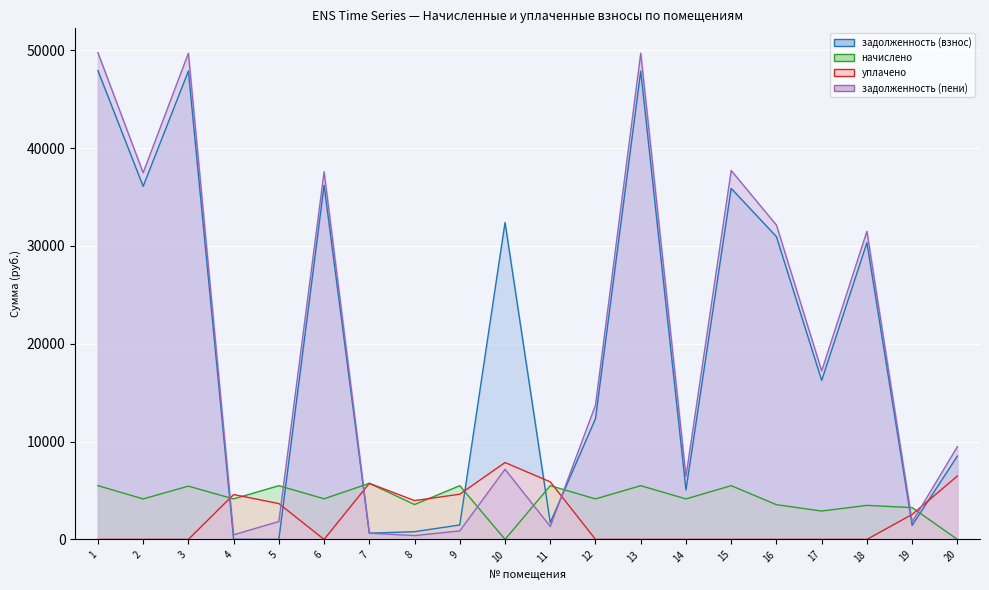

What is the difference between the задолженность (взнос) values at 9 and 19?

41.1